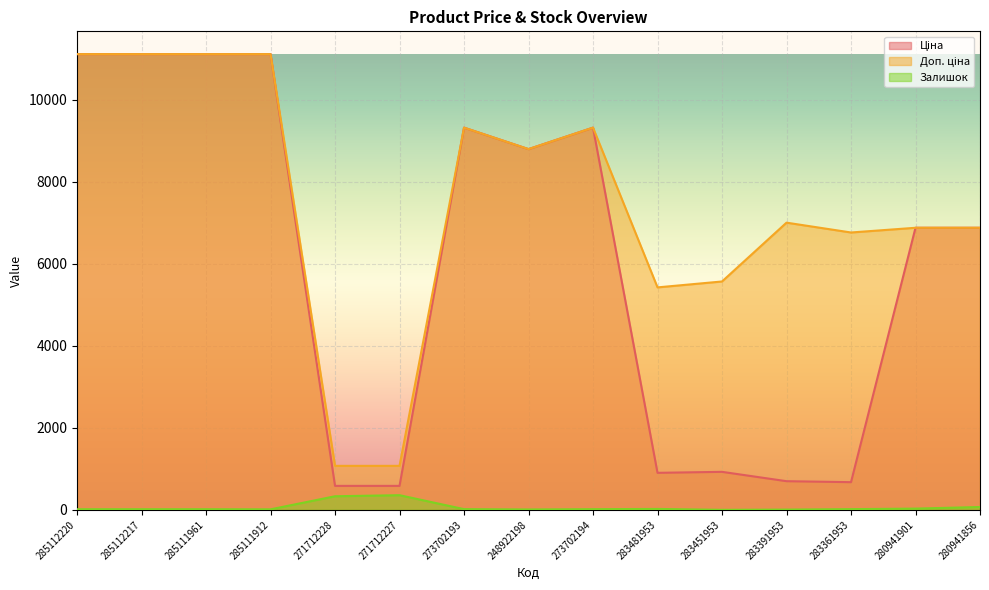

At which label does Залишок first exceed 18?

271712228